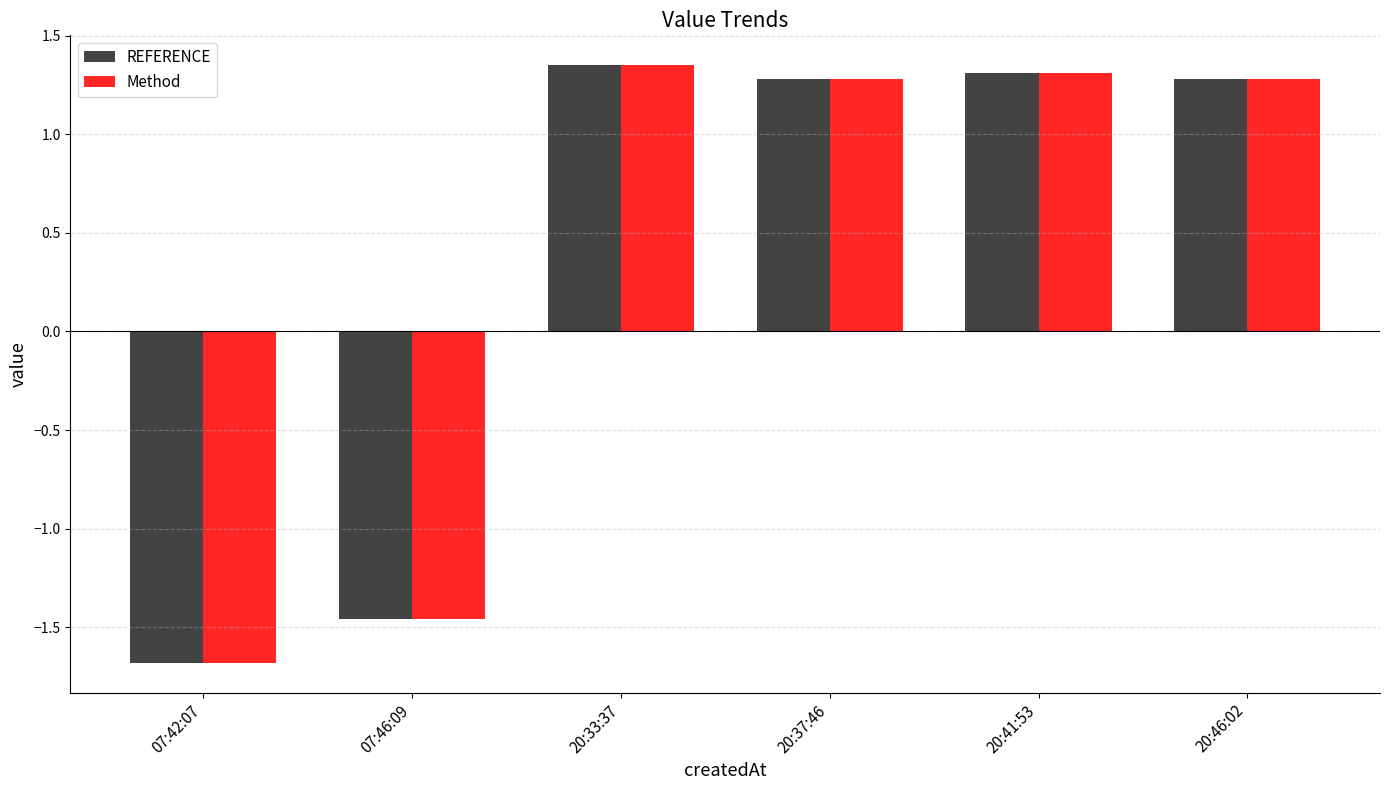

How many bars are there in each group?

2